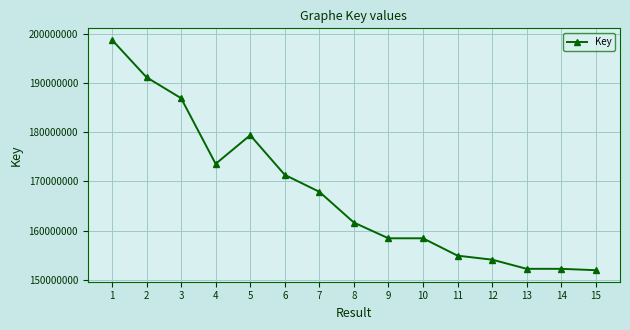

What is the value of the 7th point from the left?

167879084